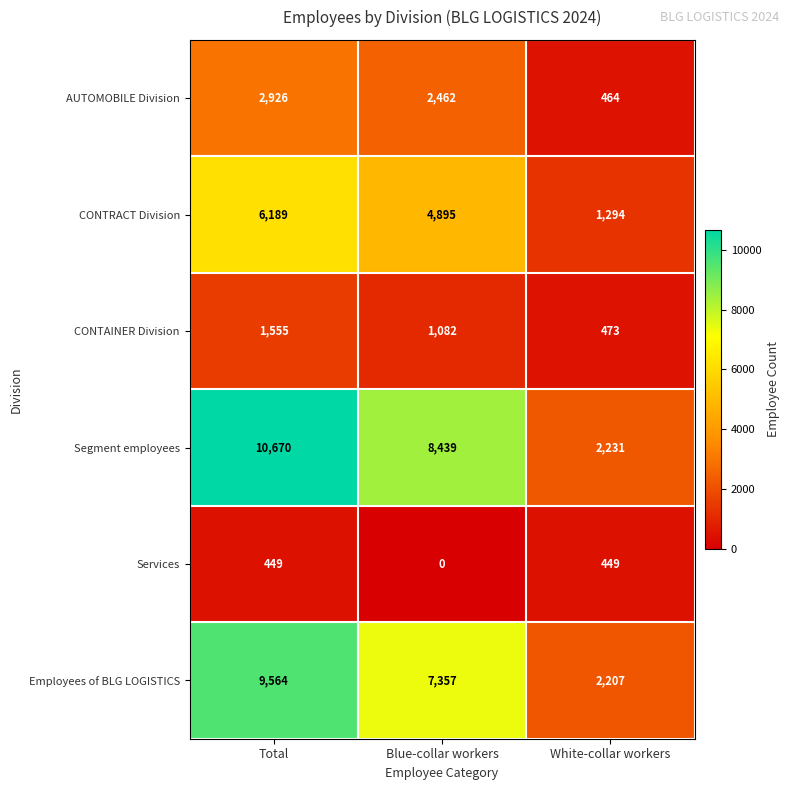

Count the Segment employees values in the range 2231 to 10670.

3